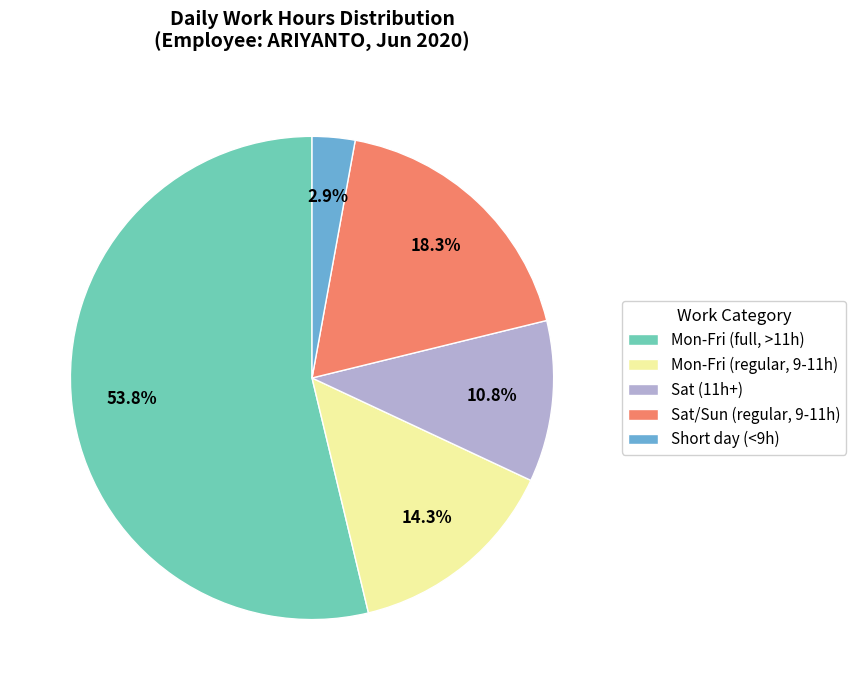

Which category has the biggest portion of the pie?

Mon-Fri (full, >11h)